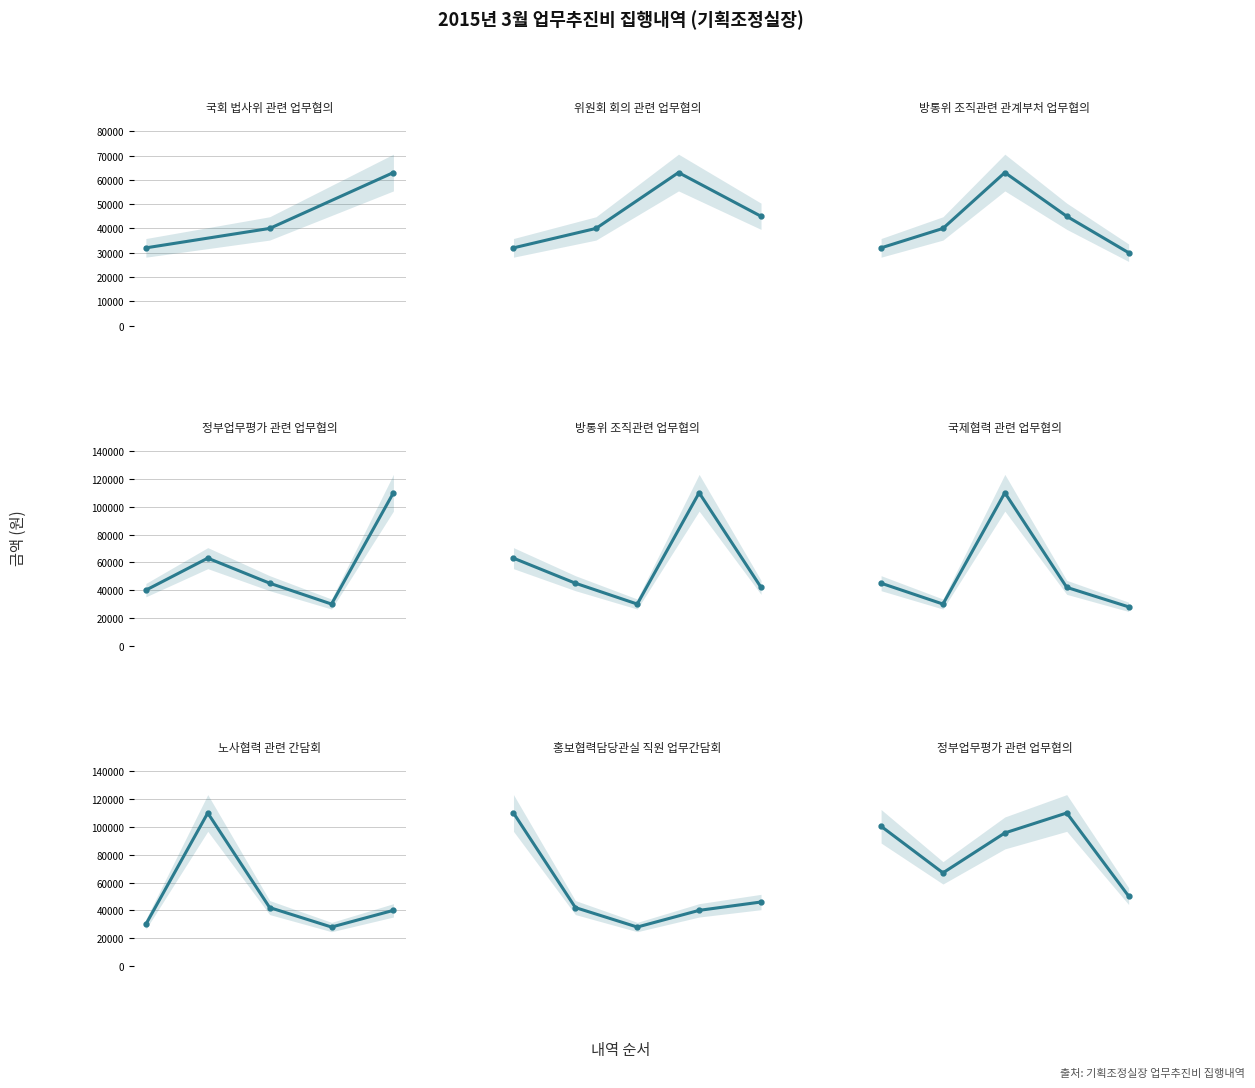

Rank the categories by value from lowest to highest.

4, 1, 2, 0, 3